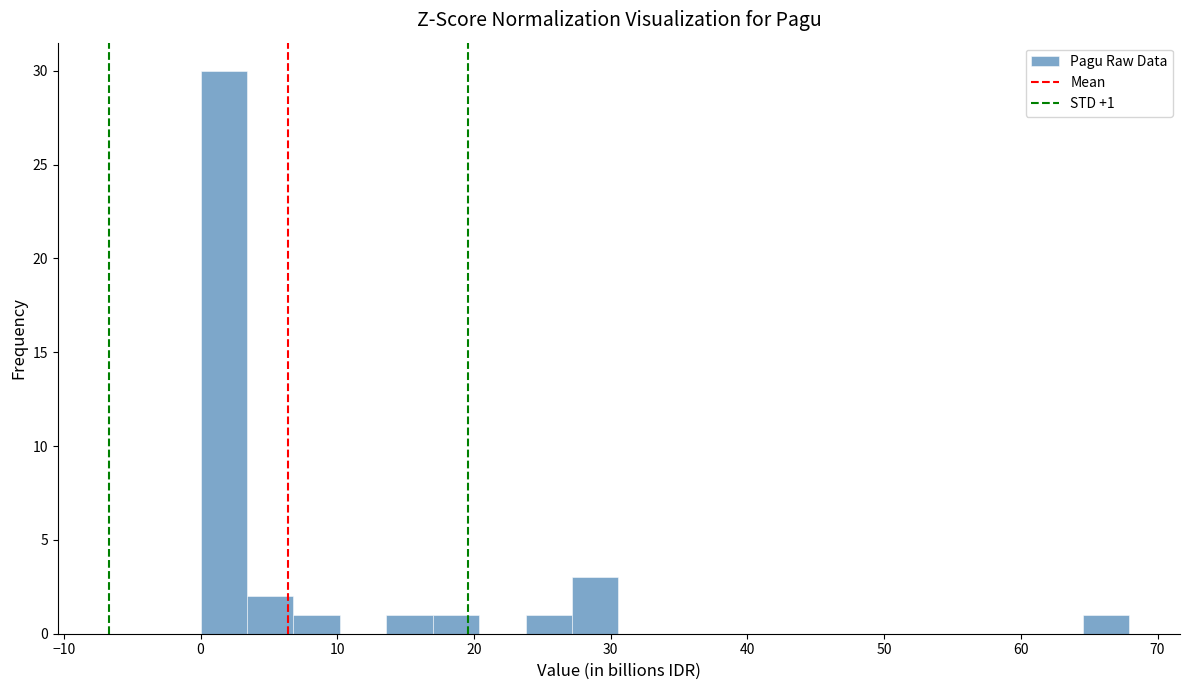

Around what value on the x-axis is the tallest bar? Give the approximate position of its centre, as read against the axis.

2